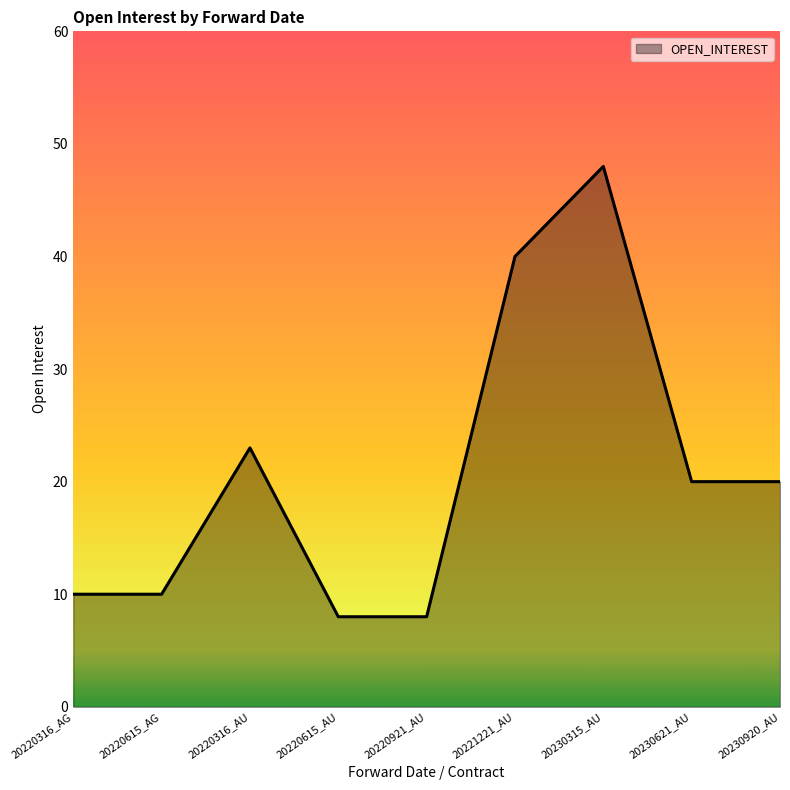

What position from the right is 20221221_AU?

4